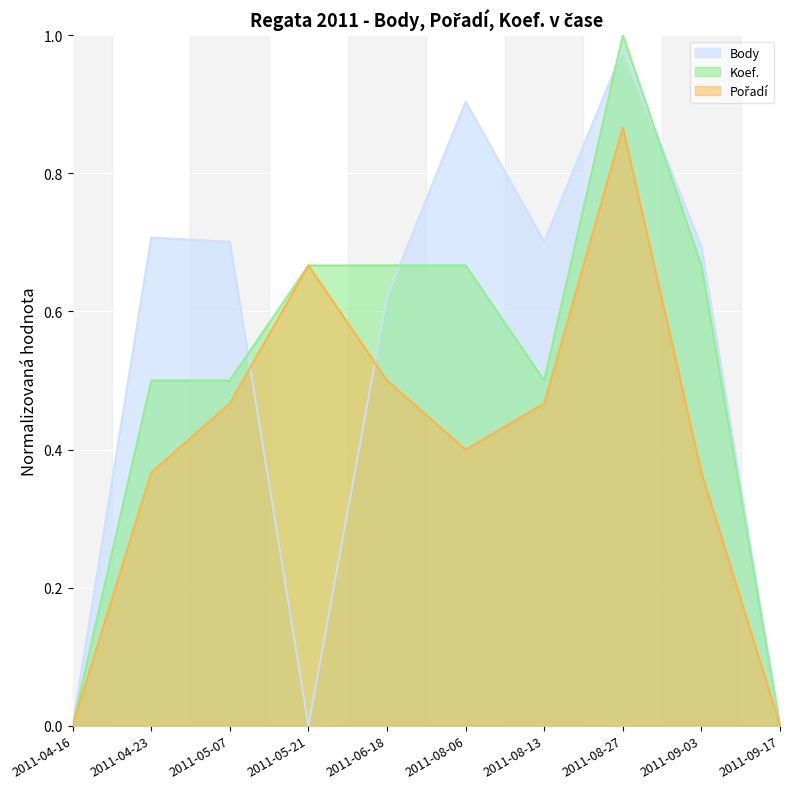

What is the sum of all Pořadí values?

4.1